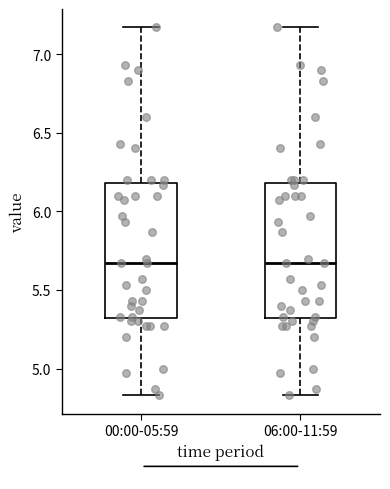

Reading left to right, transcribe this box plot: for each box, give where its median line is, the range the box spans, and where its two whiskers end, as read against the y-axis. The values are not printed on the chart, so give them approximately, as read against the axis.

00:00-05:59: median 5.65, box 5.30 to 6.20, whiskers 4.85 to 7.15
06:00-11:59: median 5.65, box 5.30 to 6.20, whiskers 4.85 to 7.15